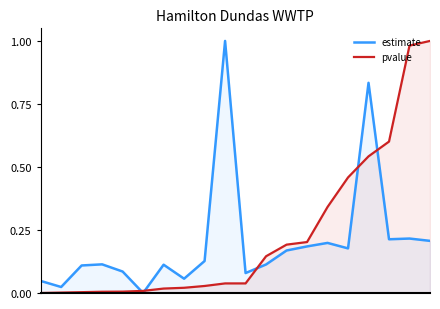

Is the value of estimate at 7 greater than the value of pvalue at 4?

Yes